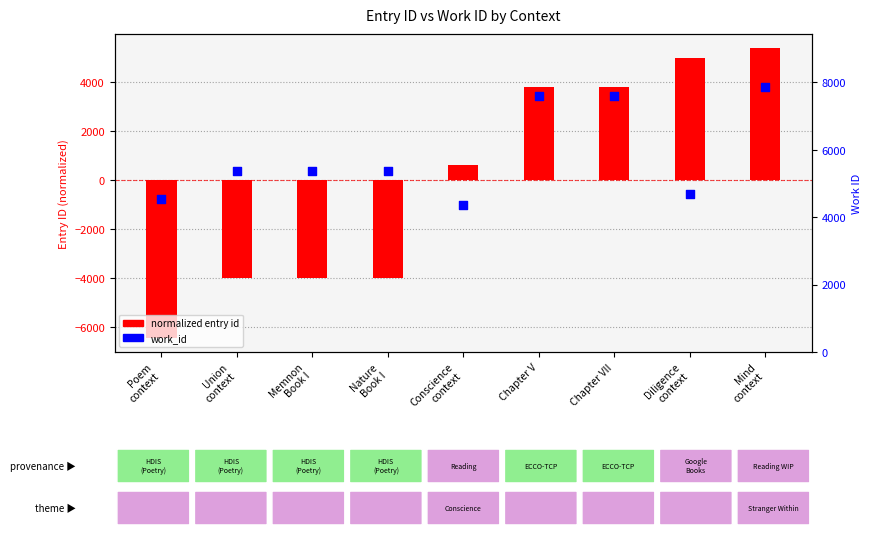

Which series has the largest total across all categories?

work_id